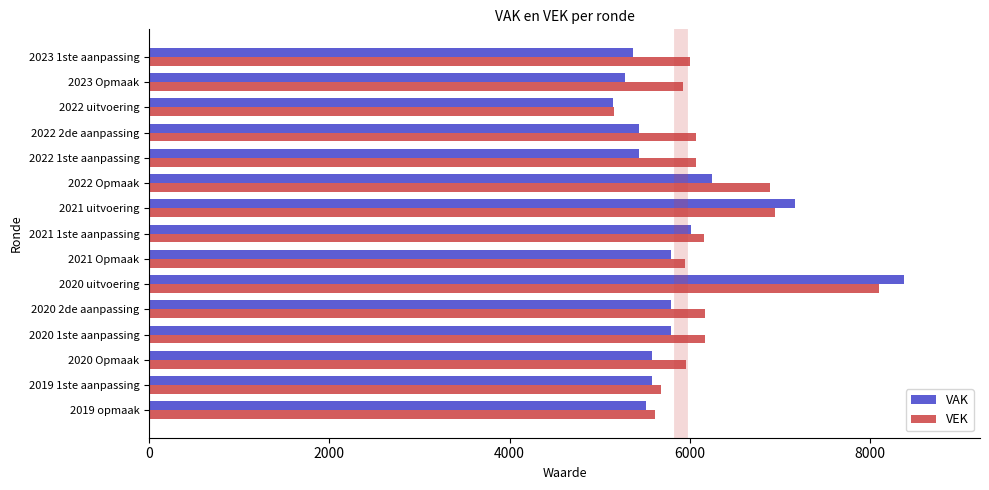

How many distinct data groups are displayed?

2